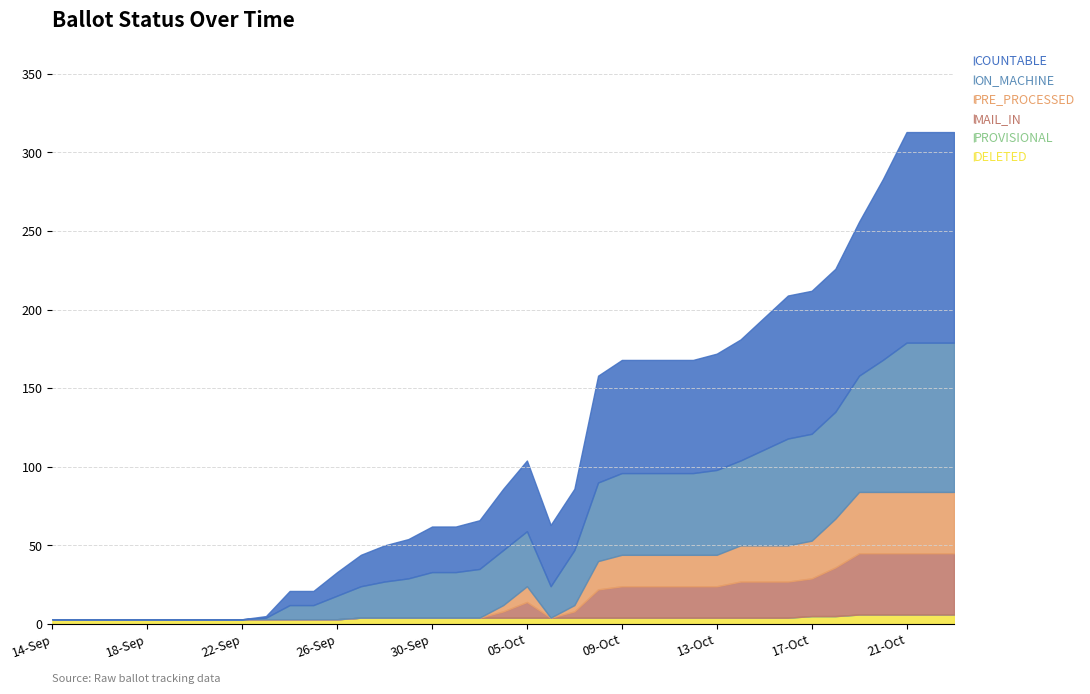

At which category does COUNTABLE reach its first local peak?

05-Oct